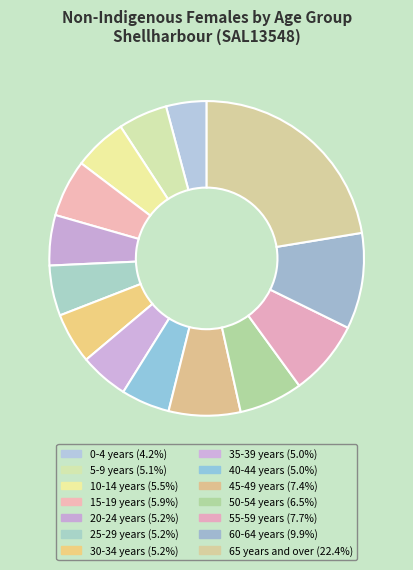

Which category has the biggest portion of the pie?

65 years and over